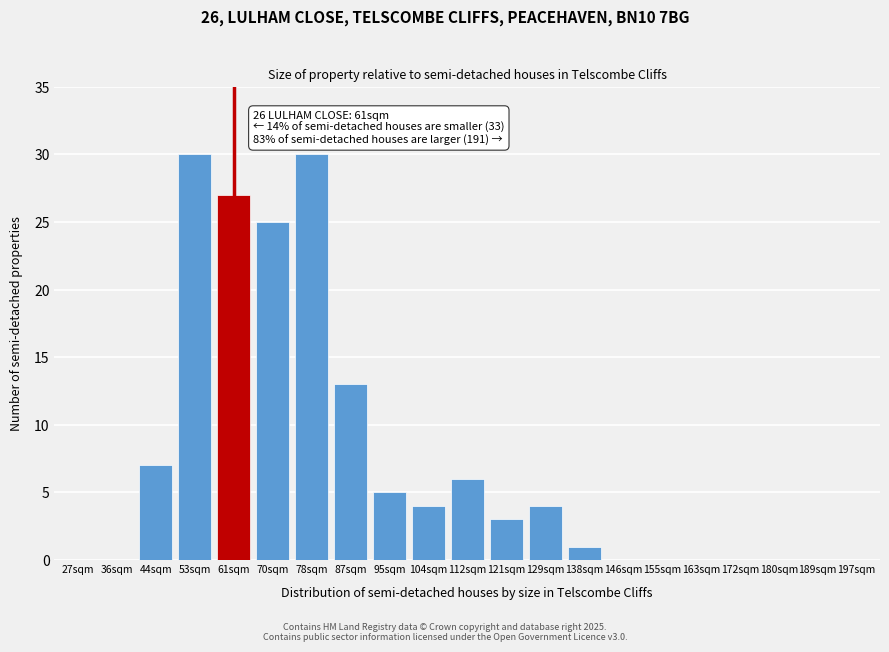

Reading left to right, extract all data points from this chart.

27sqm=0	36sqm=0	44sqm=7	53sqm=30	61sqm=27	70sqm=25	78sqm=30	87sqm=13	95sqm=5	104sqm=4	112sqm=6	121sqm=3	129sqm=4	138sqm=1	146sqm=0	155sqm=0	163sqm=0	172sqm=0	180sqm=0	189sqm=0	197sqm=0